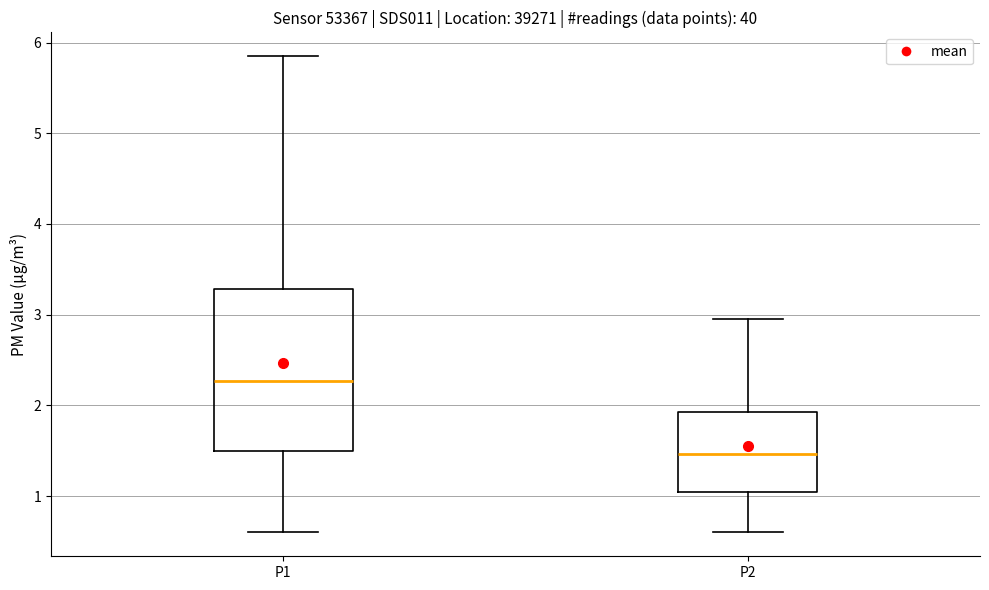

Which box's median line is the lowest?

P2